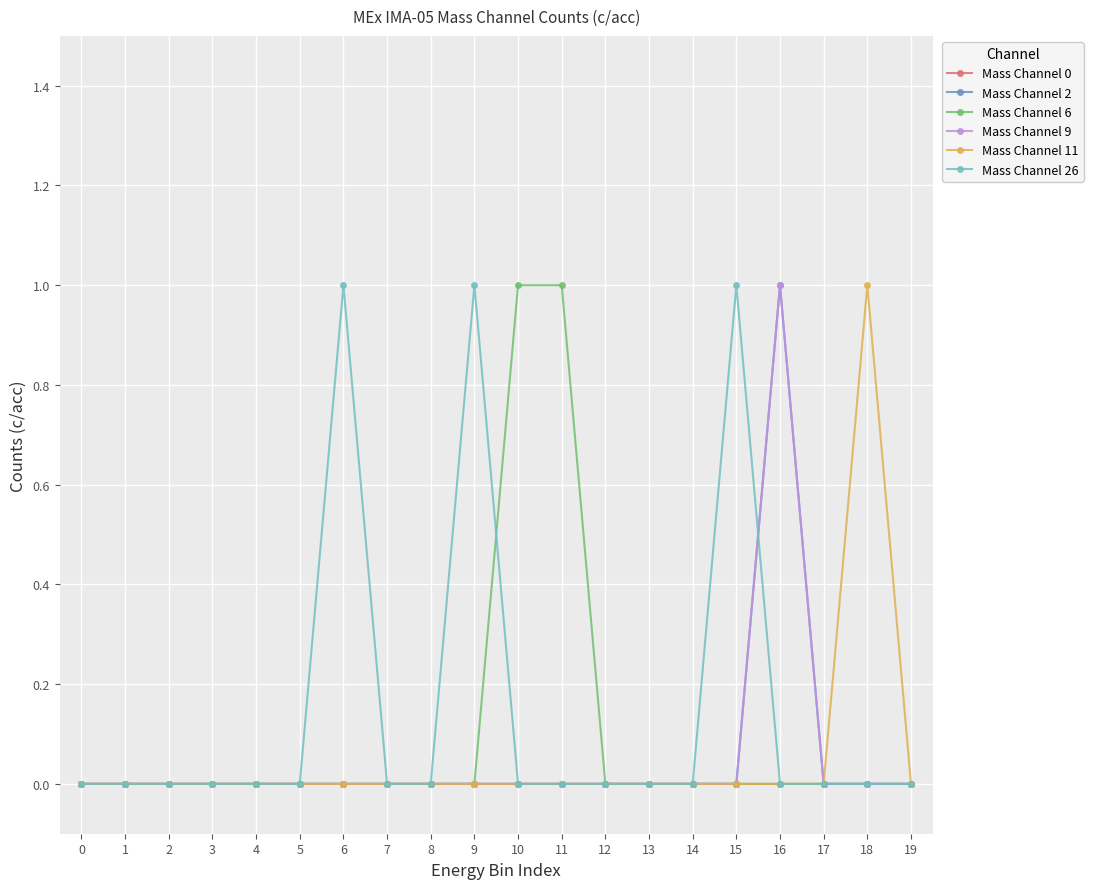

Is this an area chart (filled region under the line)?

No